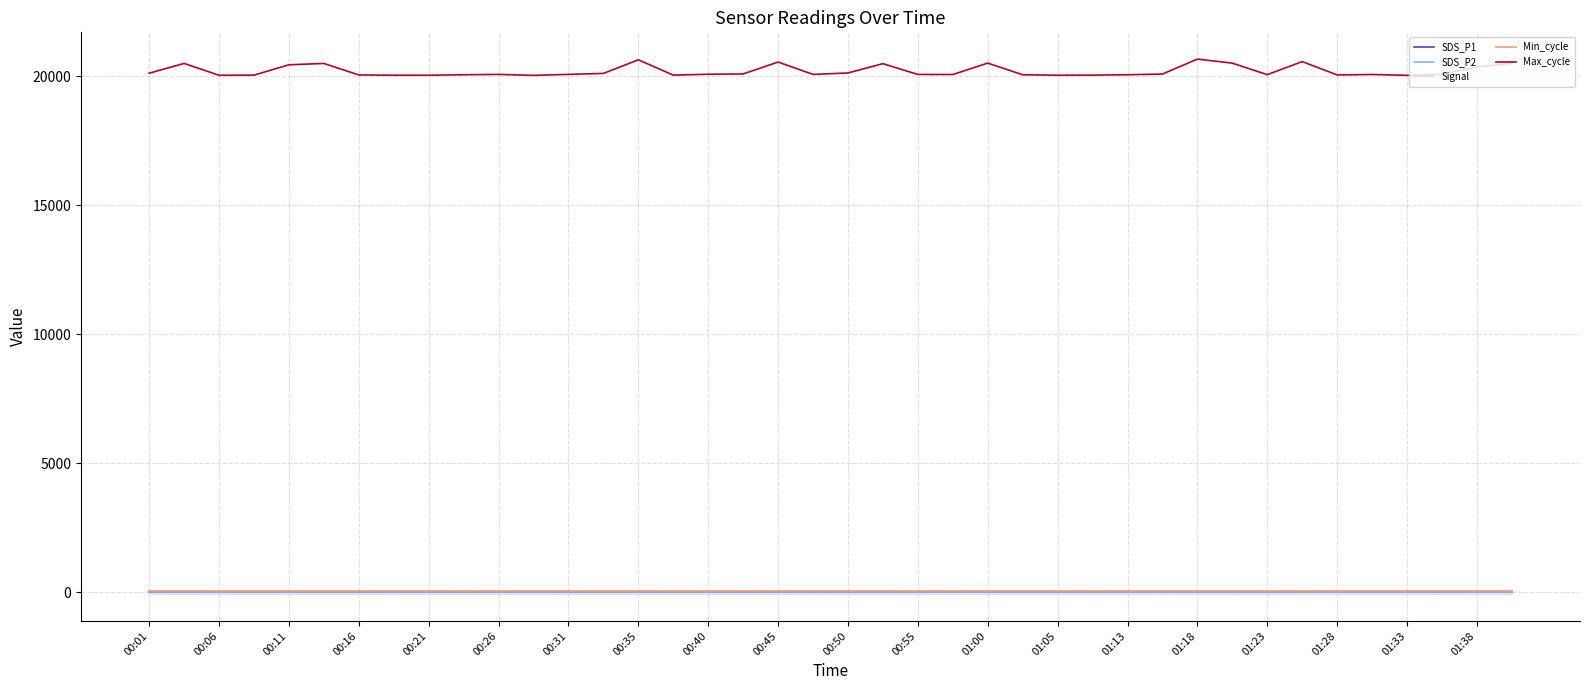

How many lines are shown in the chart?

5